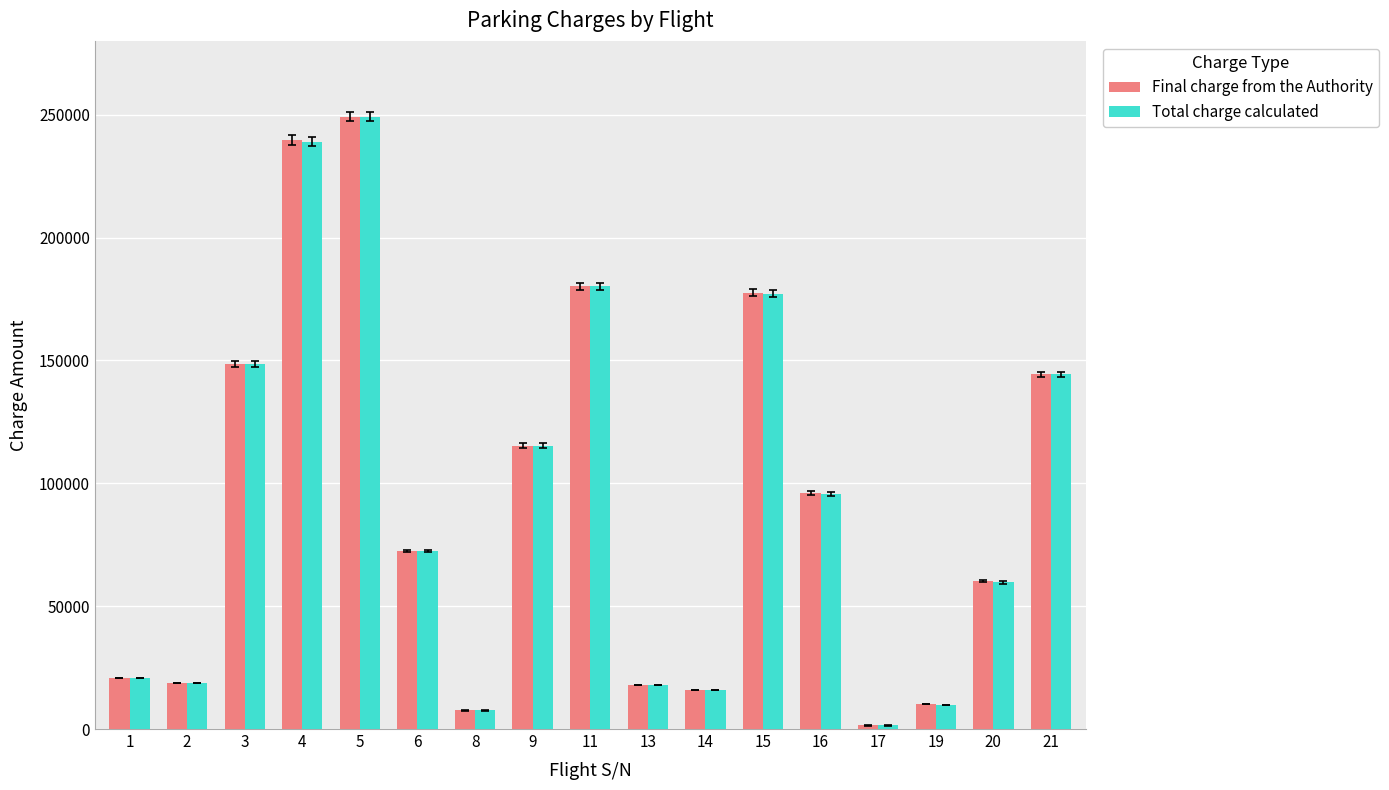

What is the value of the Total charge calculated bar at the 5th from the left?

249210